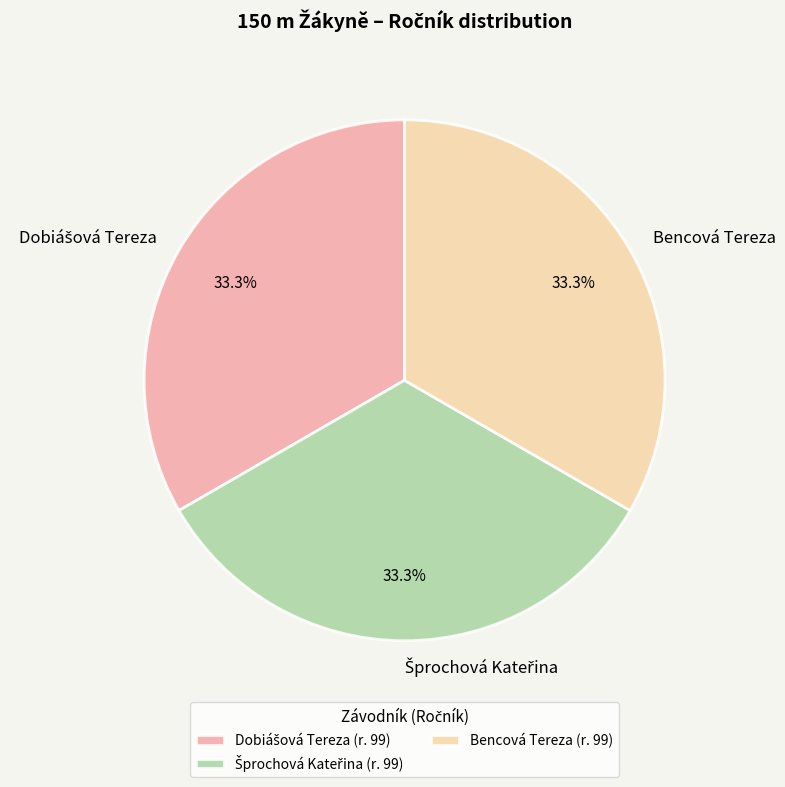

To the nearest percent, what percentage of the pie is Bencová Tereza?

33%